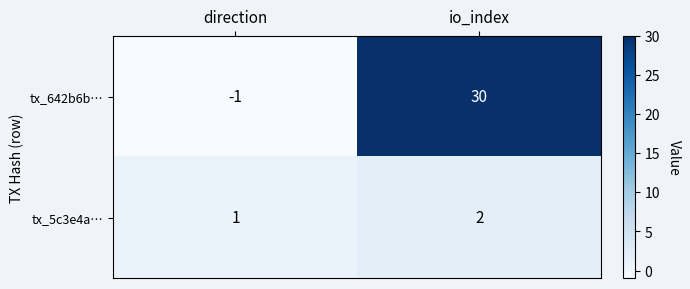

Is it true that tx_5c3e4a… equals 0 at direction?

False